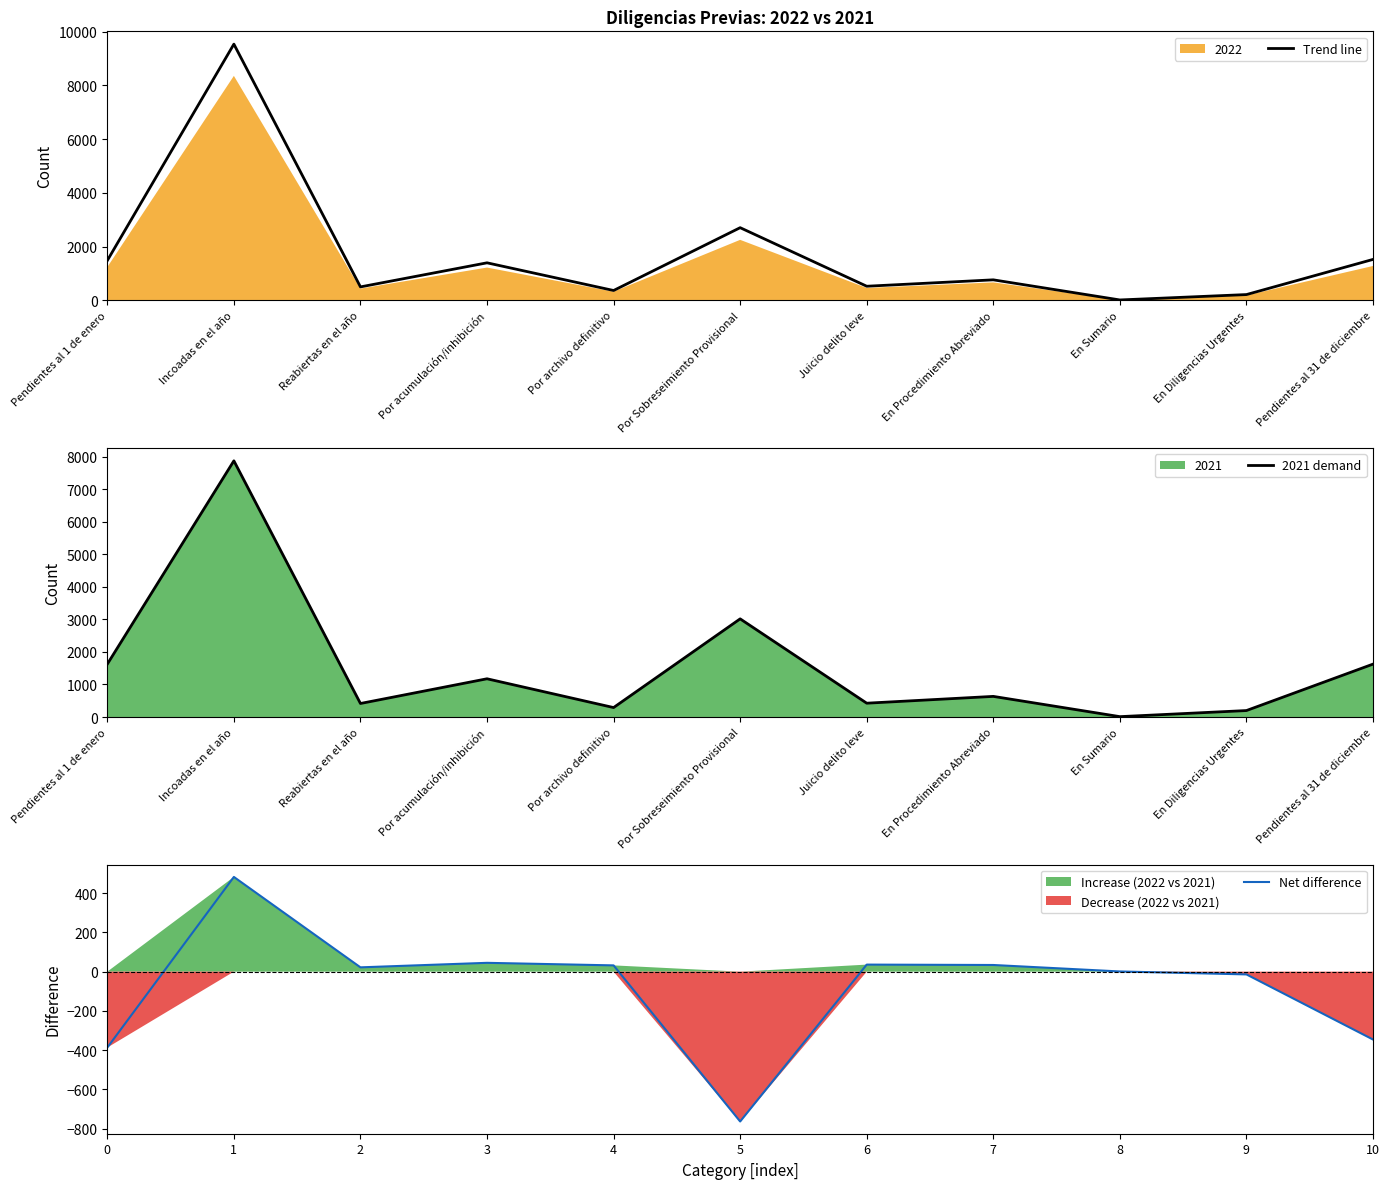

At which label is Trend line closest to 4773?

Por Sobreseimiento Provisional